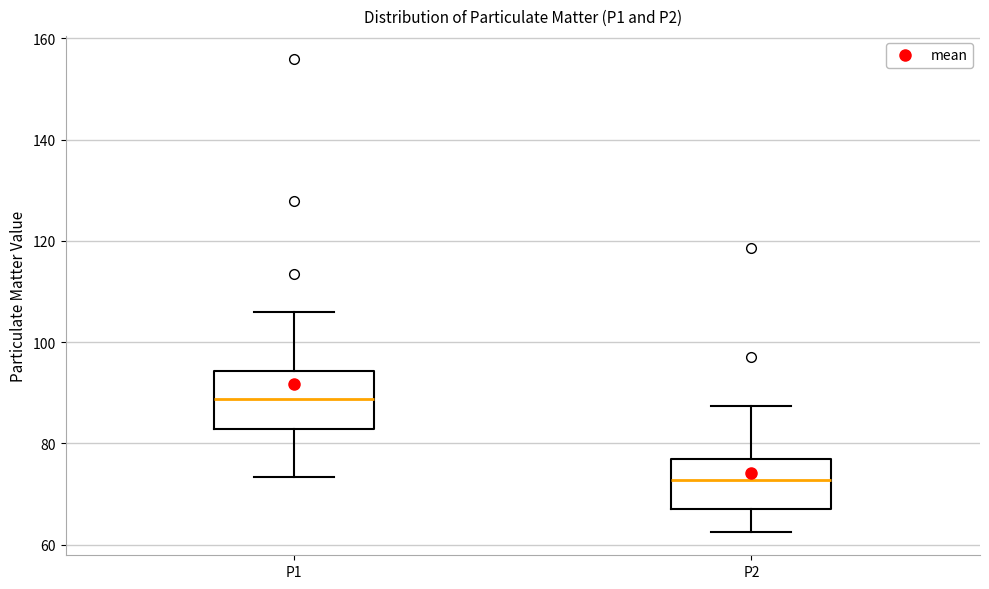

Reading left to right, transcribe this box plot: for each box, give where its median line is, the range the box spans, and where its two whiskers end, as read against the y-axis. The values are not printed on the chart, so give them approximately, as read against the axis.

P1: median 88, box 82 to 94, whiskers 74 to 106
P2: median 72, box 68 to 76, whiskers 62 to 88